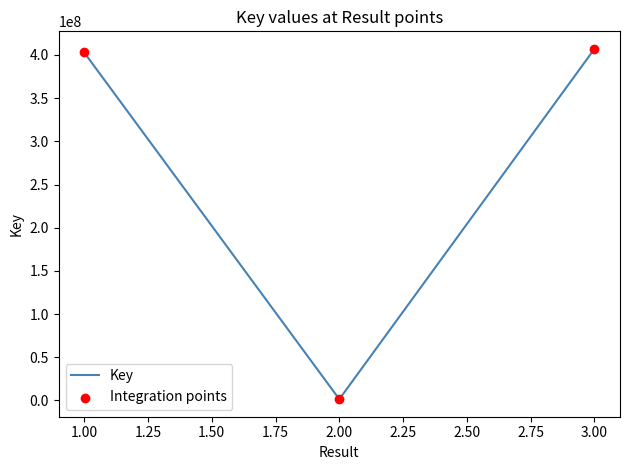

What is the average value?

270472837